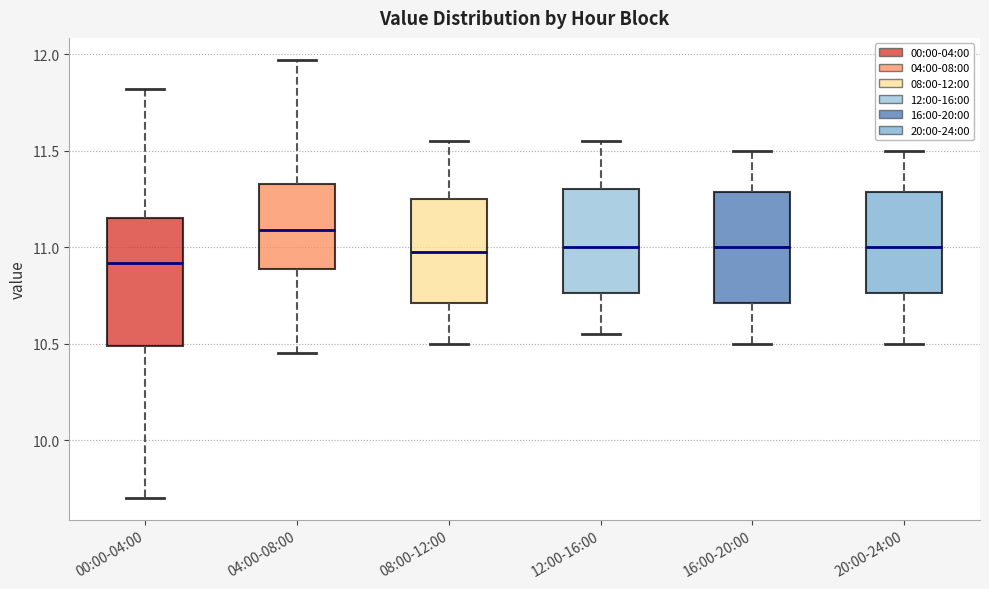

Which box has the highest median line?

04:00-08:00